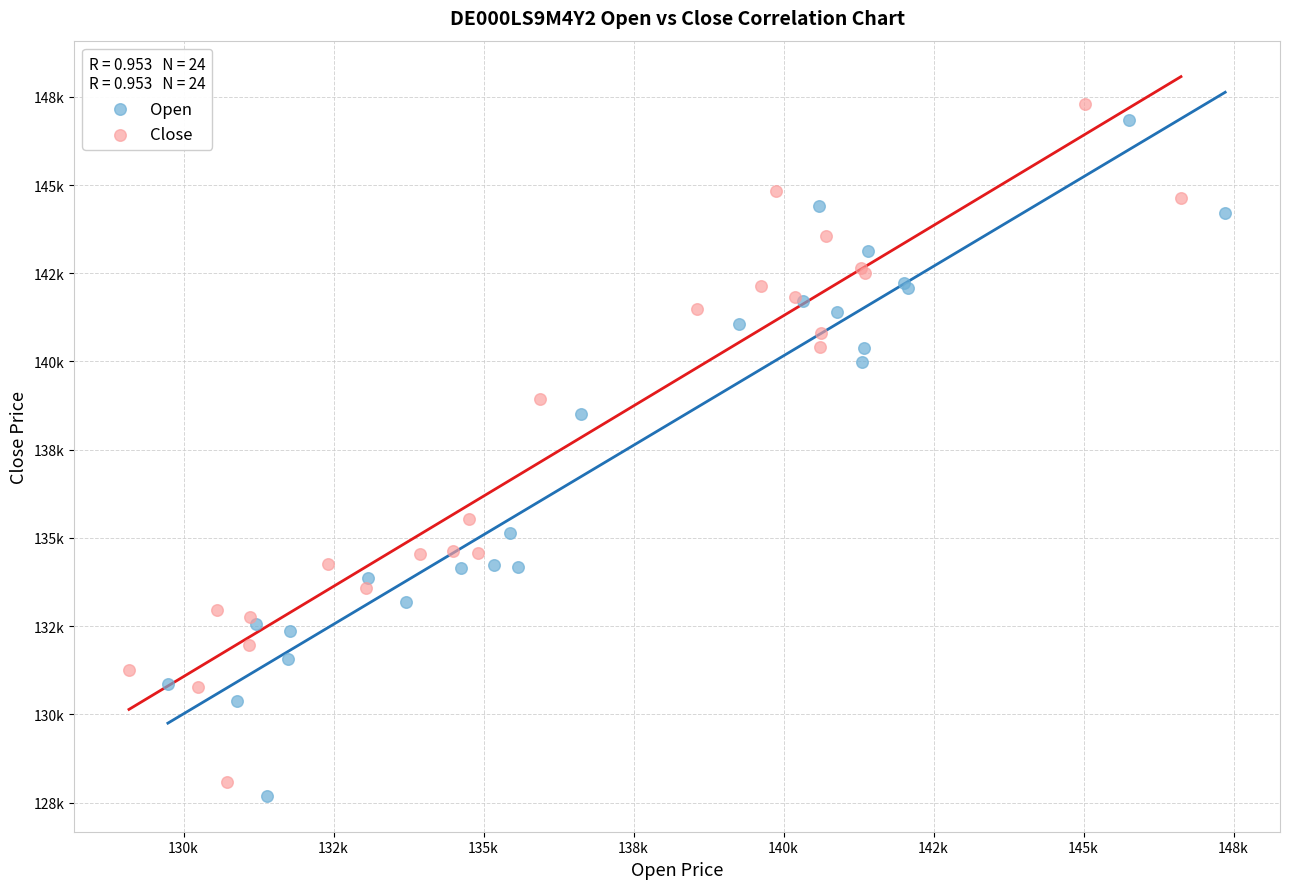

What are all the series names shown in the legend?

Open, Close